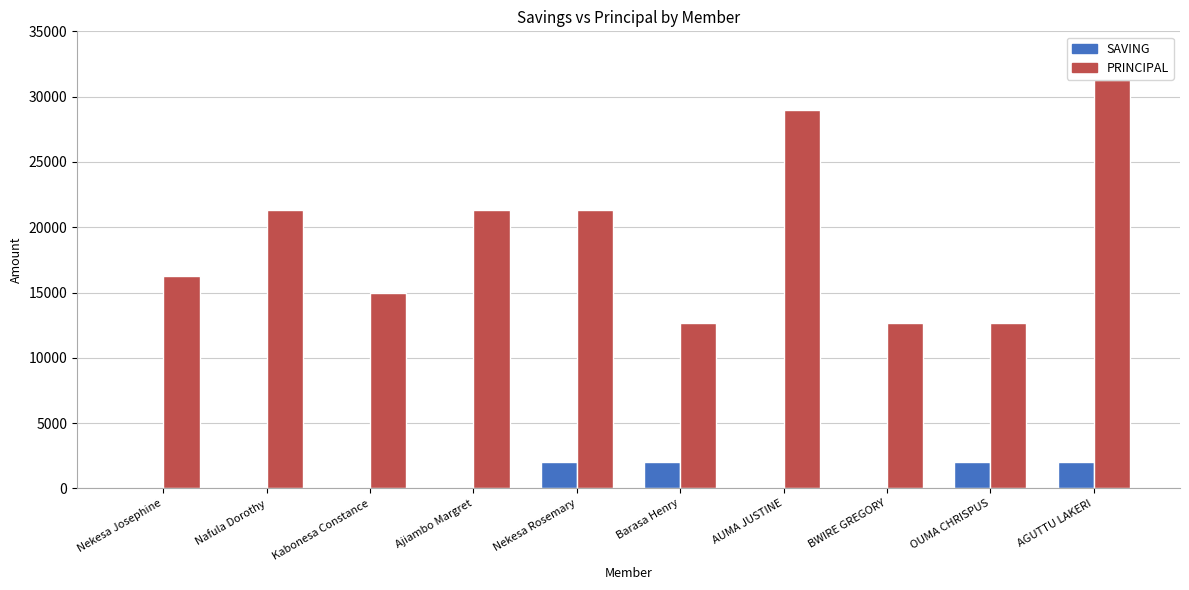

What is the sum of all PRINCIPAL values?

193600